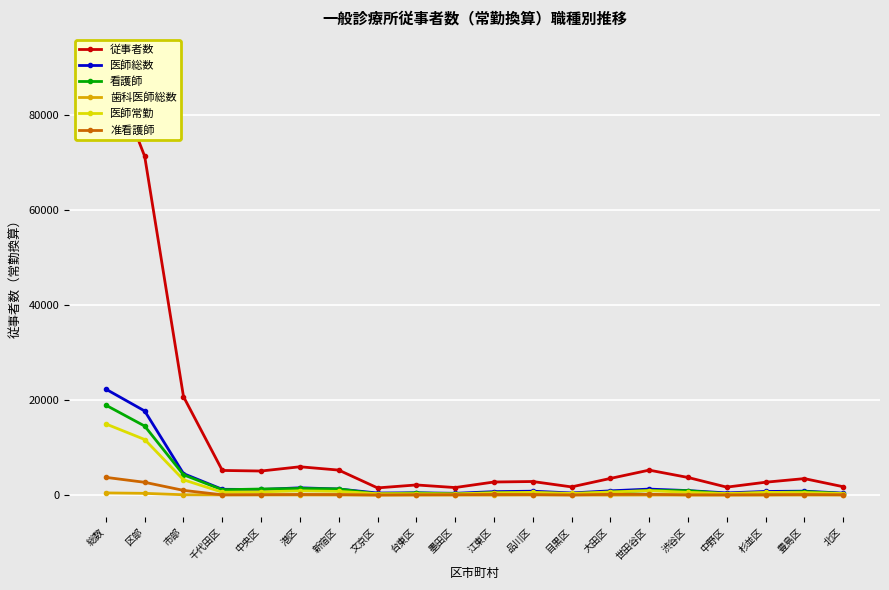

At which category does the chart reach its minimum across all series?

台東区